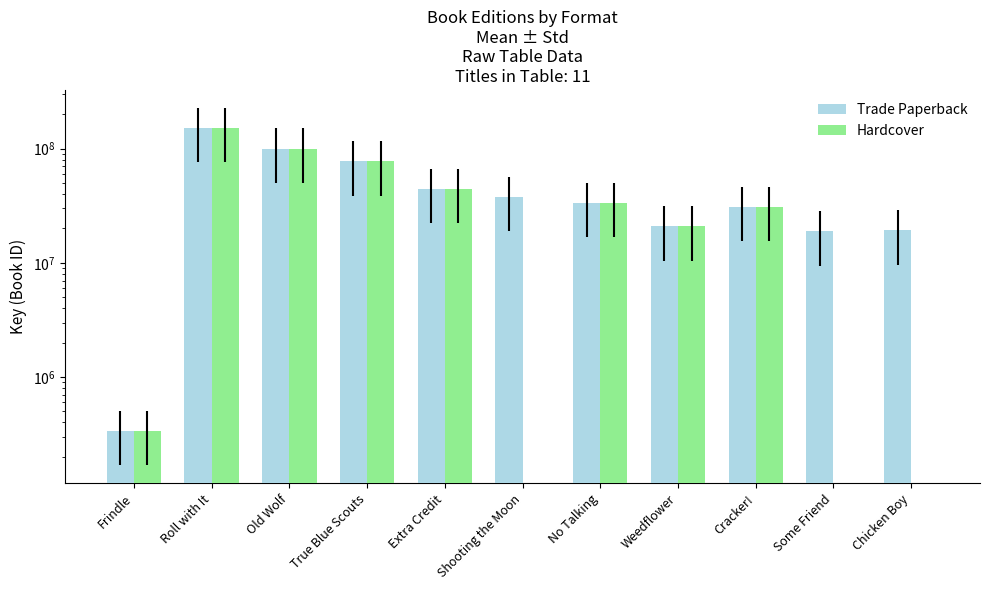

Rank the series at No Talking from lowest to highest value.

Trade Paperback, Hardcover